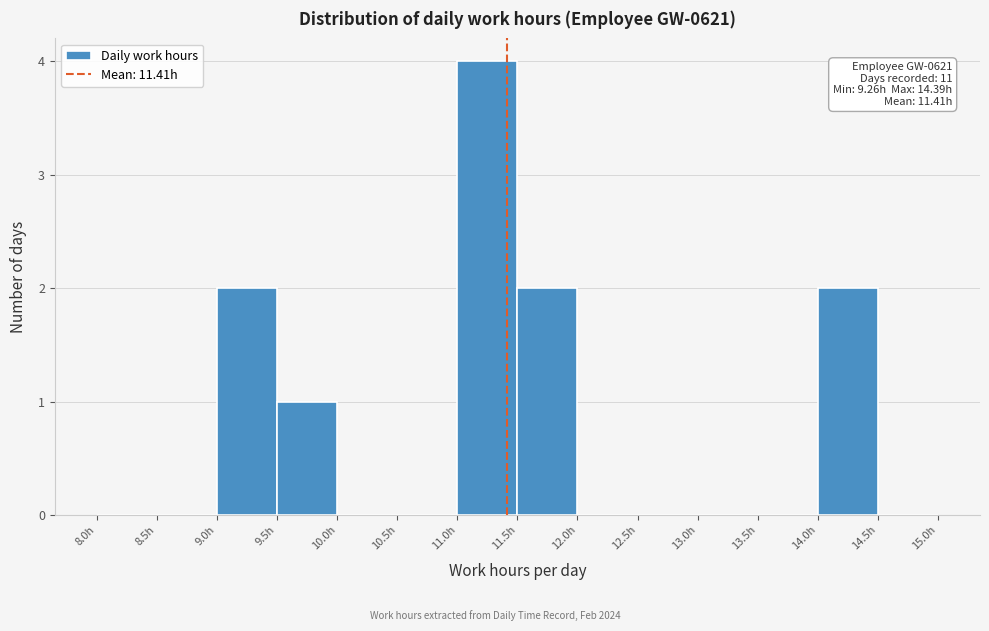

Over which range of the x-axis is the bar tallest?

11.0 to 11.5